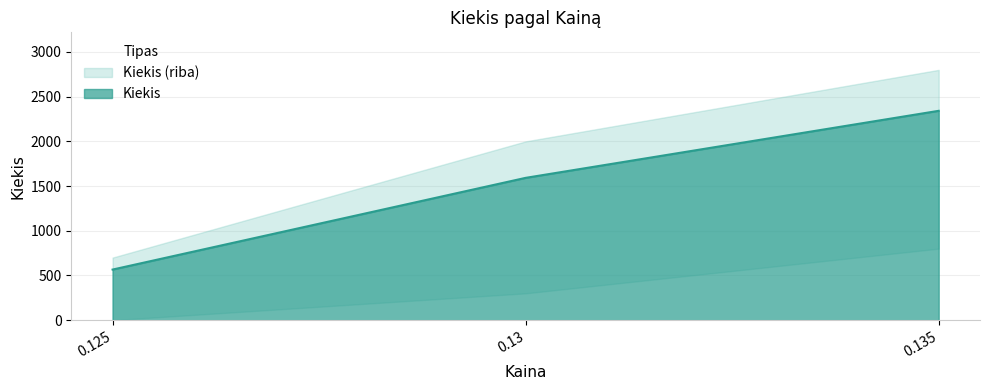

What is the highest value of the Kiekis series?

2342